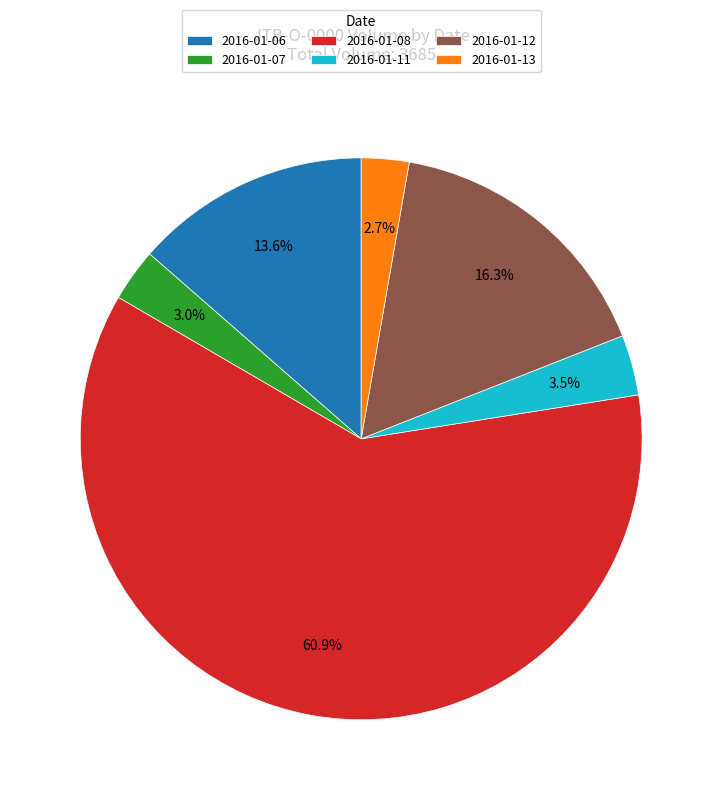

To the nearest percent, what is the average slice percentage?

17%